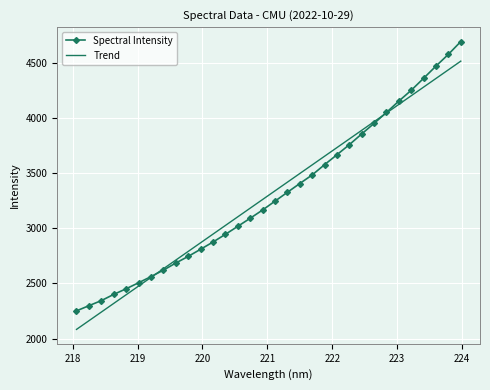

What is the difference between the maximum and second lowest values in the Trend series?

2354.6